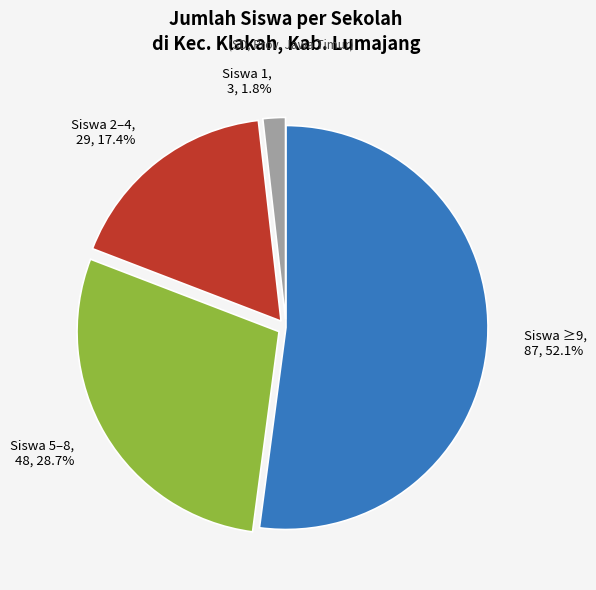

How much of the chart is everything except 3?

98.2%